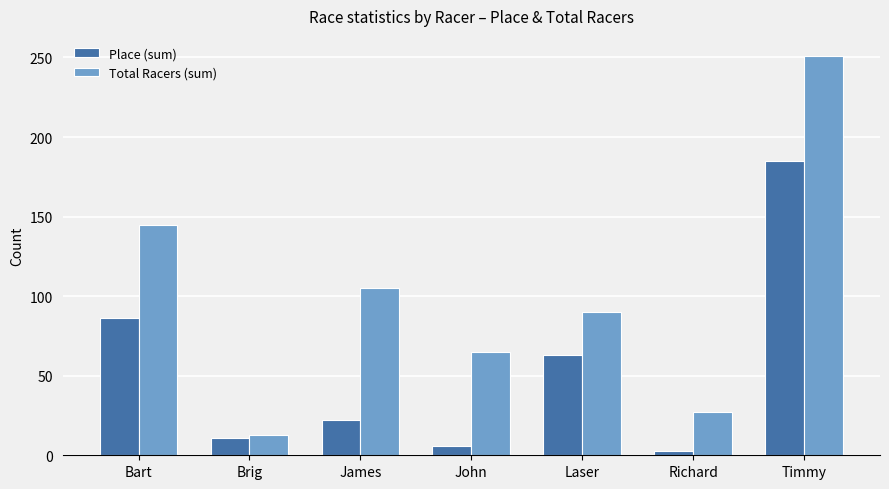

Which series has the widest spread of values?

Total Racers (sum)